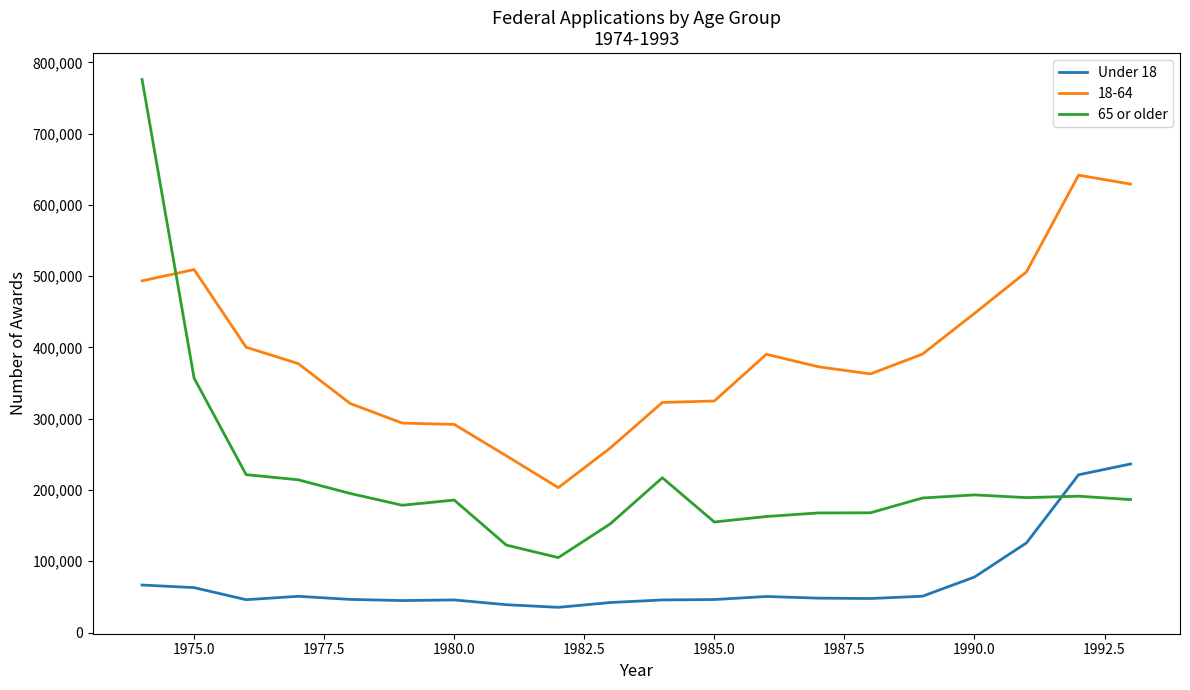

Which series has the widest spread of values?

65 or older